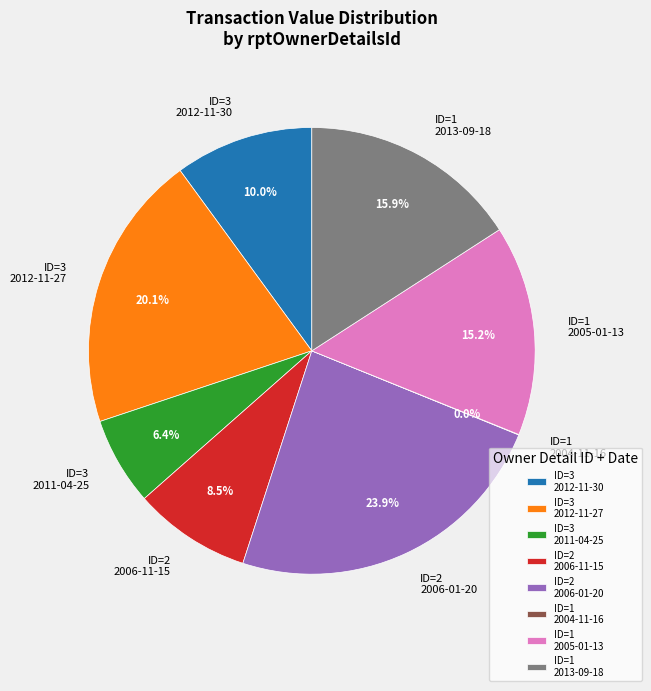

Between ID=2 2006-01-20 and ID=3 2011-04-25, which is larger?

ID=2 2006-01-20